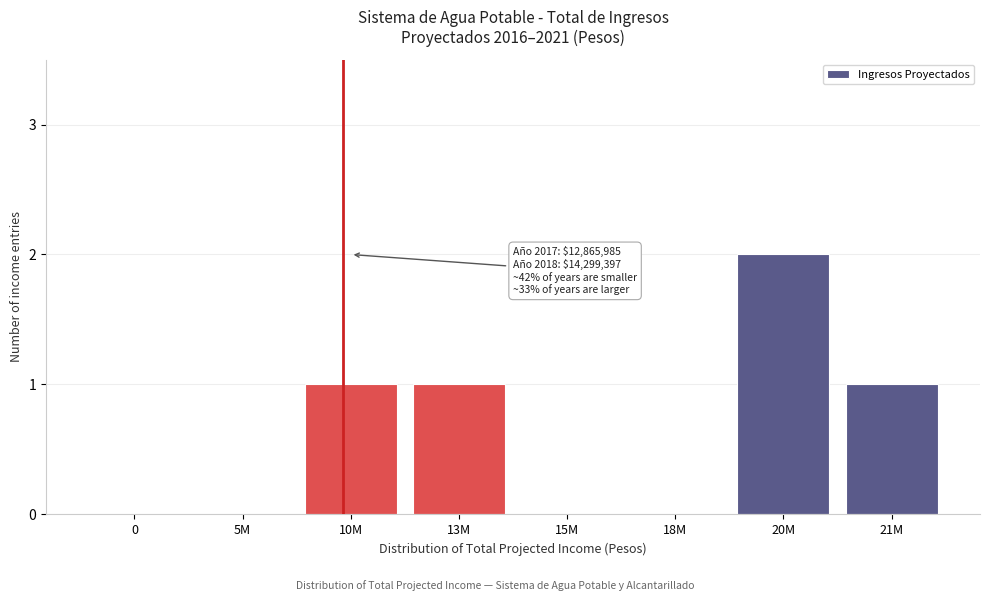

Reading left to right, what are all the values shown in this chart?

0=0	5M=0	10M=1	13M=1	15M=0	18M=0	20M=2	21M=1